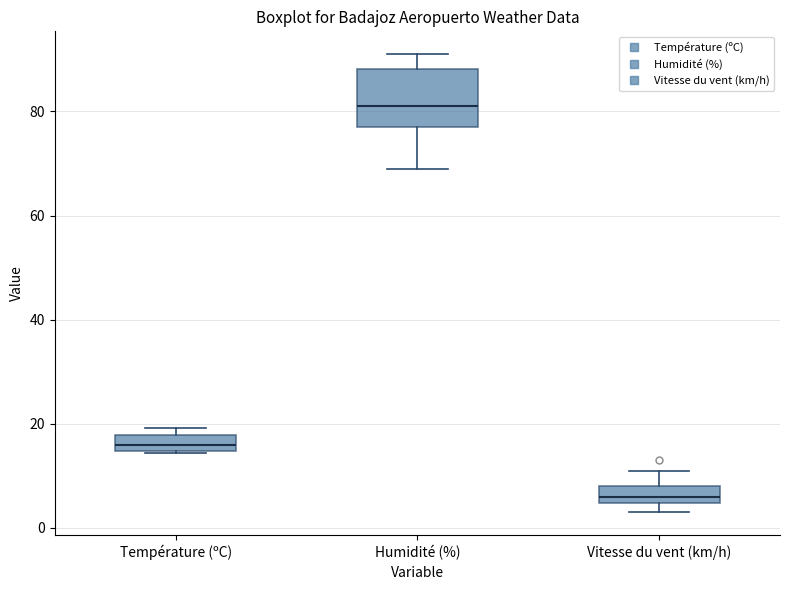

Reading left to right, transcribe this box plot: for each box, give where its median line is, the range the box spans, and where its two whiskers end, as read against the y-axis. The values are not printed on the chart, so give them approximately, as read against the axis.

Température (ºC): median 16, box 14 to 18, whiskers 14 to 20
Humidité (%): median 82, box 78 to 88, whiskers 70 to 92
Vitesse du vent (km/h): median 6, box 4 to 8, whiskers 4 (below the box's lower edge) to 12